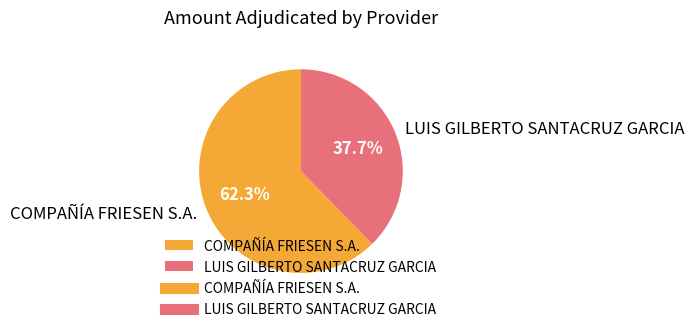

What percentage is the LUIS GILBERTO SANTACRUZ GARCIA slice, to the nearest percent?

38%